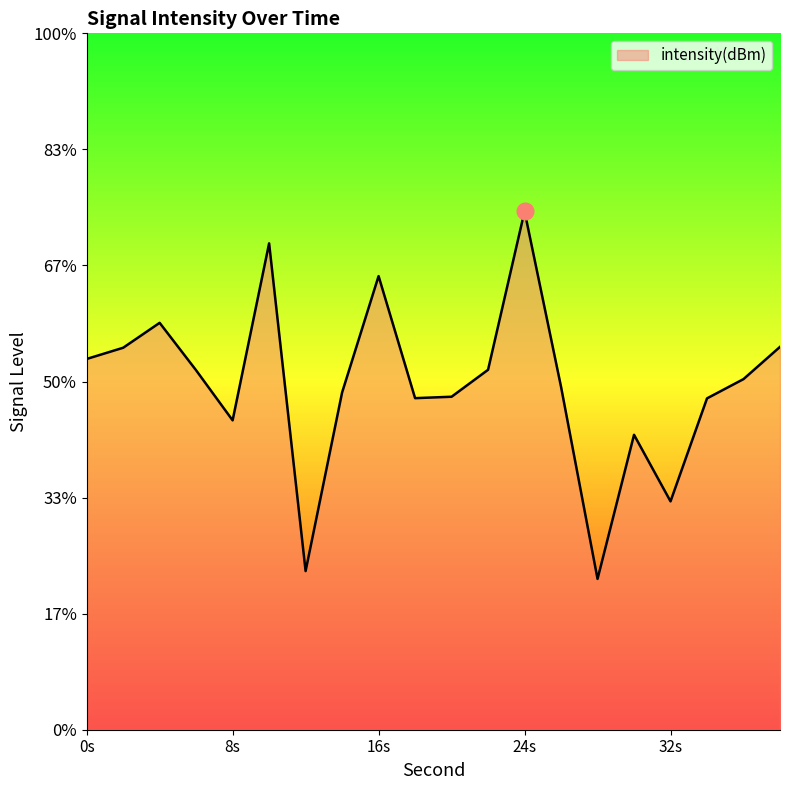

What is the sum of the values at 22 and 14?

-260.0